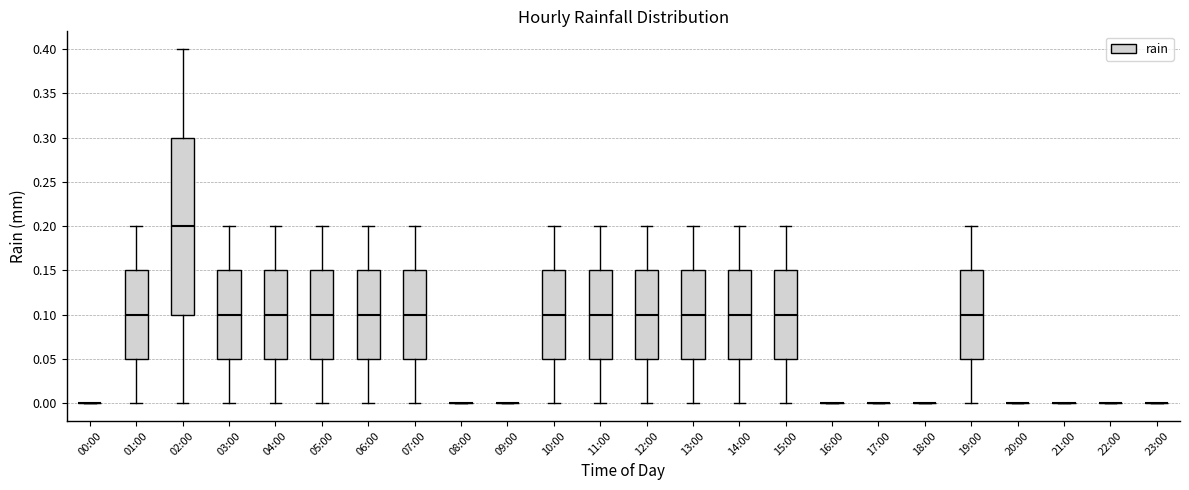

Reading left to right, transcribe this box plot: for each box, give where its median line is, the range the box spans, and where its two whiskers end, as read against the y-axis. The values are not printed on the chart, so give them approximately, as read against the axis.

00:00: box collapsed to a line at 0.00, whiskers 0.00 to 0.00
01:00: median 0.10, box 0.05 to 0.15, whiskers 0.00 to 0.20
02:00: median 0.20, box 0.10 to 0.30, whiskers 0.00 to 0.40
03:00: median 0.10, box 0.05 to 0.15, whiskers 0.00 to 0.20
04:00: median 0.10, box 0.05 to 0.15, whiskers 0.00 to 0.20
05:00: median 0.10, box 0.05 to 0.15, whiskers 0.00 to 0.20
06:00: median 0.10, box 0.05 to 0.15, whiskers 0.00 to 0.20
07:00: median 0.10, box 0.05 to 0.15, whiskers 0.00 to 0.20
08:00: box collapsed to a line at 0.00, whiskers 0.00 to 0.00
09:00: box collapsed to a line at 0.00, whiskers 0.00 to 0.00
10:00: median 0.10, box 0.05 to 0.15, whiskers 0.00 to 0.20
11:00: median 0.10, box 0.05 to 0.15, whiskers 0.00 to 0.20
12:00: median 0.10, box 0.05 to 0.15, whiskers 0.00 to 0.20
13:00: median 0.10, box 0.05 to 0.15, whiskers 0.00 to 0.20
14:00: median 0.10, box 0.05 to 0.15, whiskers 0.00 to 0.20
15:00: median 0.10, box 0.05 to 0.15, whiskers 0.00 to 0.20
16:00: box collapsed to a line at 0.00, whiskers 0.00 to 0.00
17:00: box collapsed to a line at 0.00, whiskers 0.00 to 0.00
18:00: box collapsed to a line at 0.00, whiskers 0.00 to 0.00
19:00: median 0.10, box 0.05 to 0.15, whiskers 0.00 to 0.20
20:00: box collapsed to a line at 0.00, whiskers 0.00 to 0.00
21:00: box collapsed to a line at 0.00, whiskers 0.00 to 0.00
22:00: box collapsed to a line at 0.00, whiskers 0.00 to 0.00
23:00: box collapsed to a line at 0.00, whiskers 0.00 to 0.00